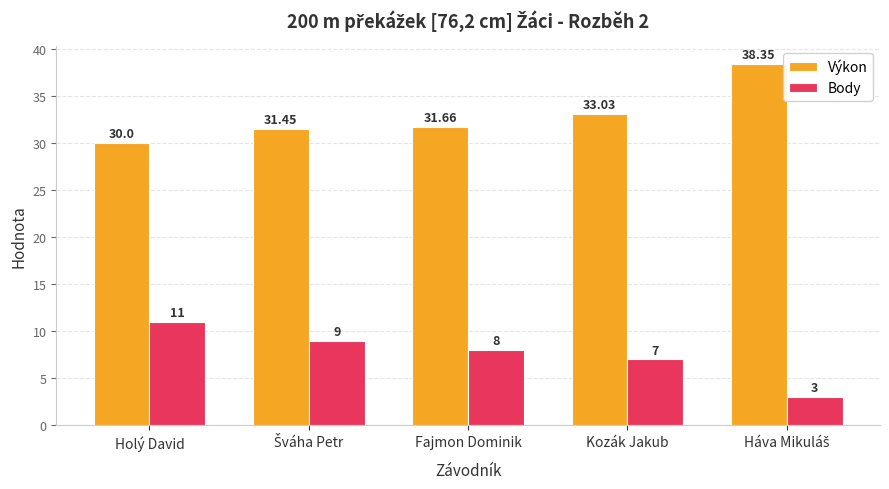

What is the sum of the Body values at Holý David and Fajmon Dominik?

19.0